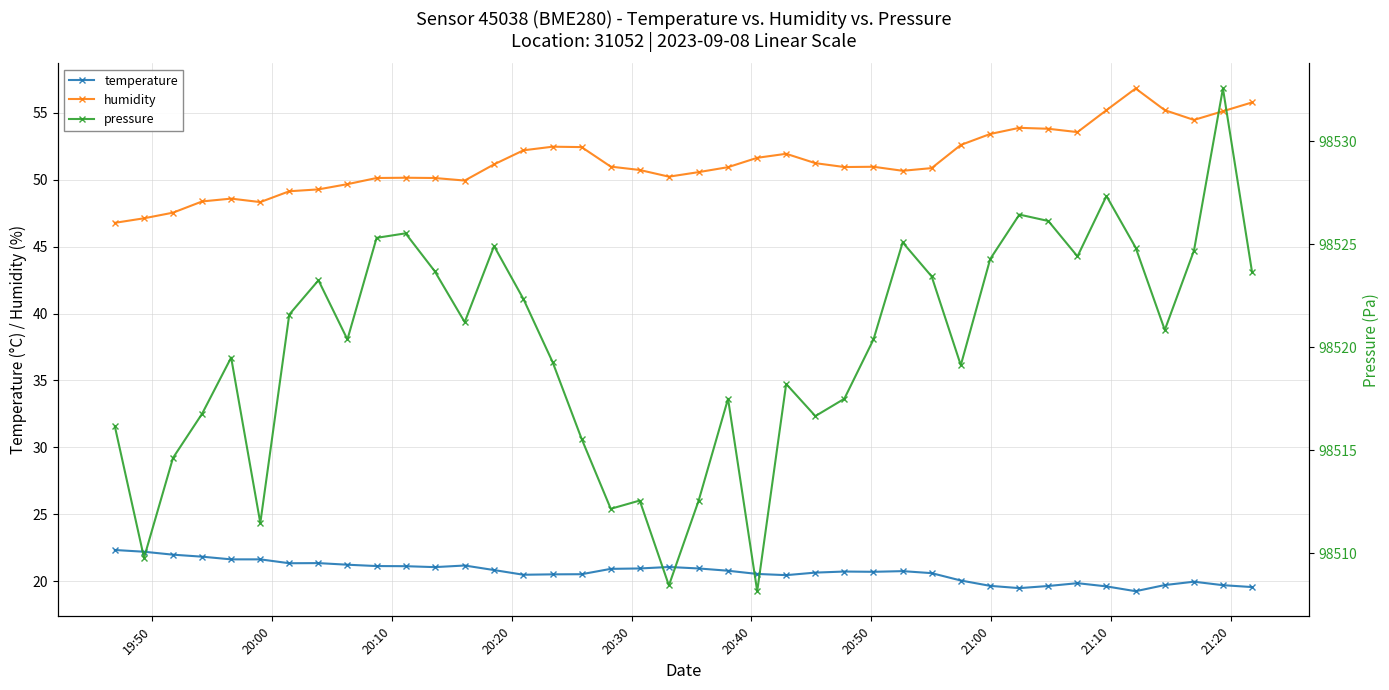

What is the value of the temperature point at the 6th from the left?

21.6